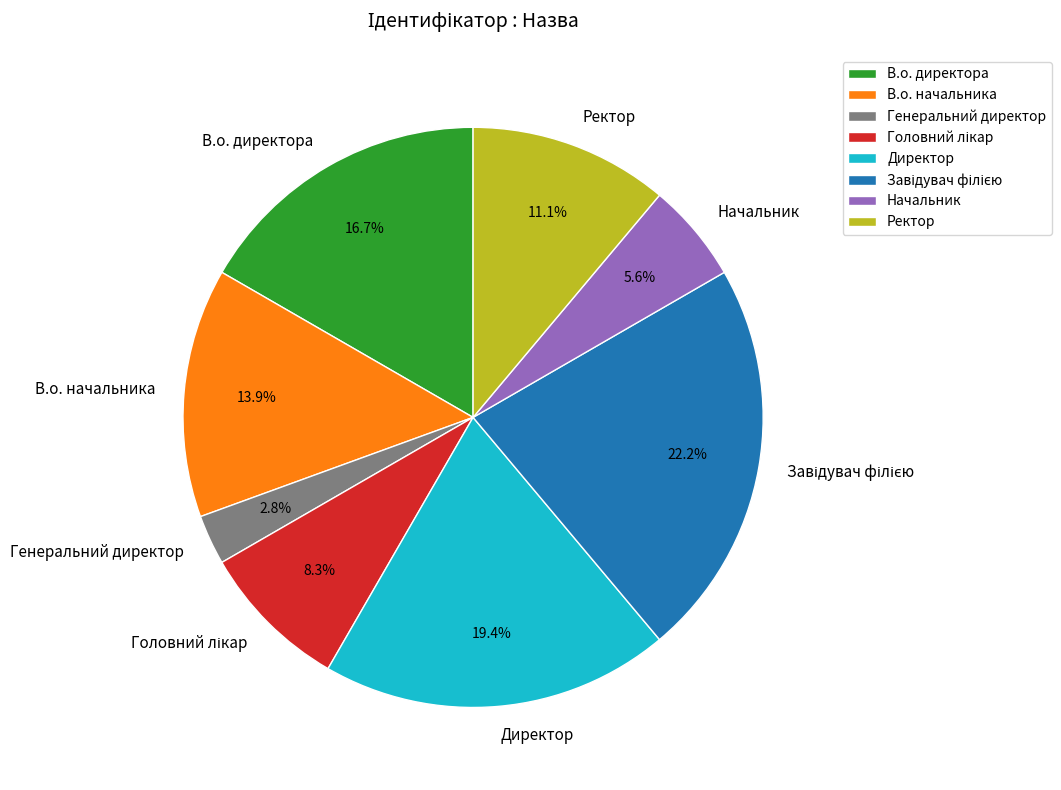

How many slices are in this pie chart?

8